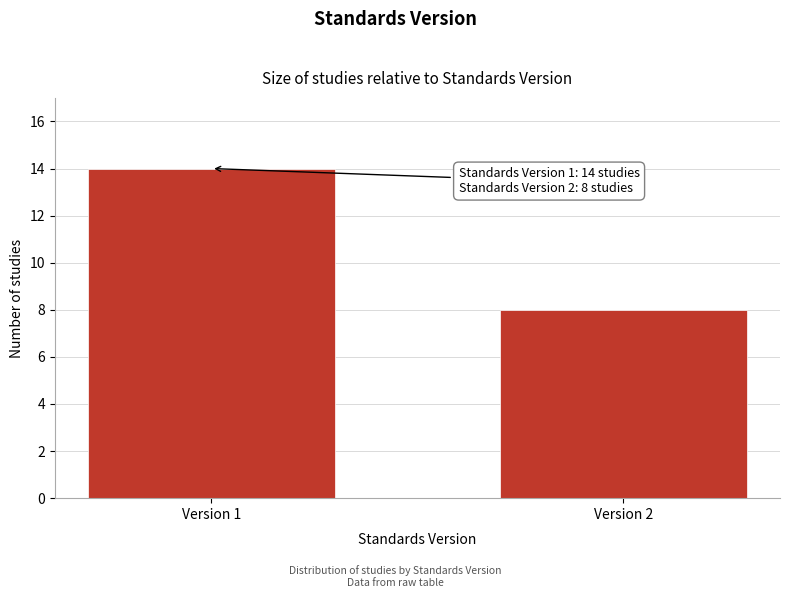

Reading left to right, list all the values displayed in this chart.

14	8